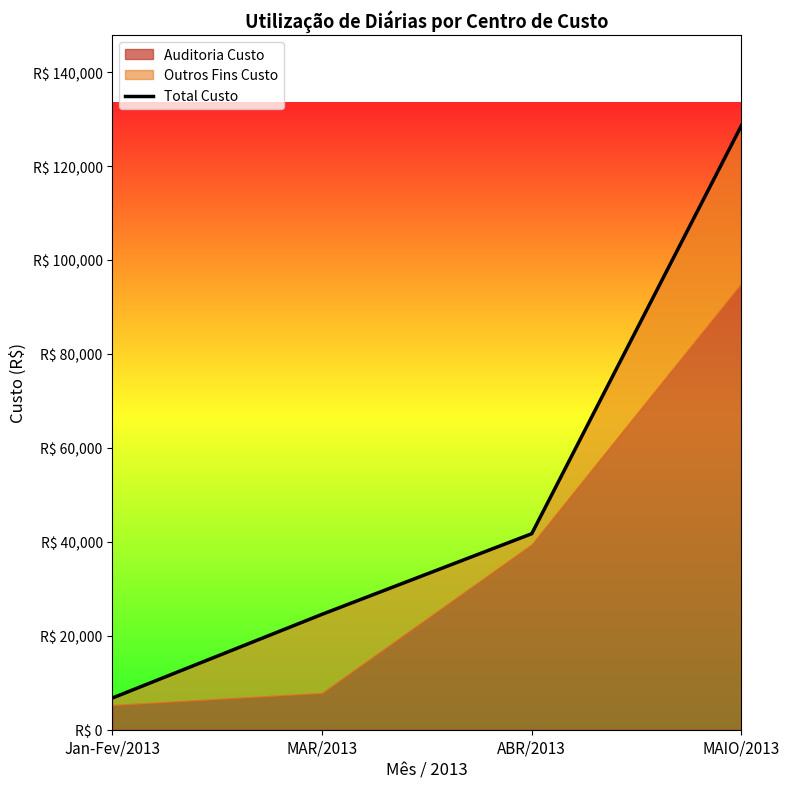

What is the change in value from MAR/2013 to ABR/2013?

+17152.1